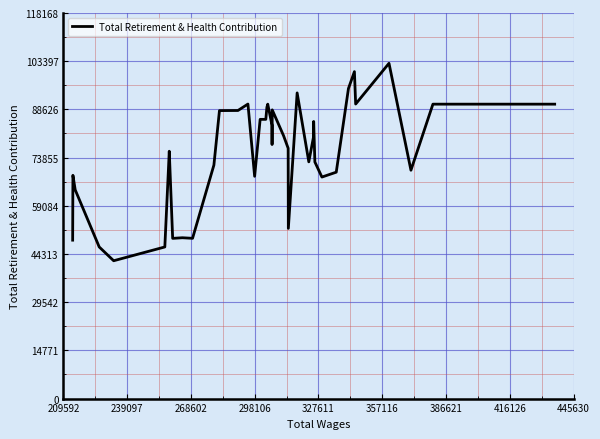

What is the minimum value shown in the chart?

42243.5